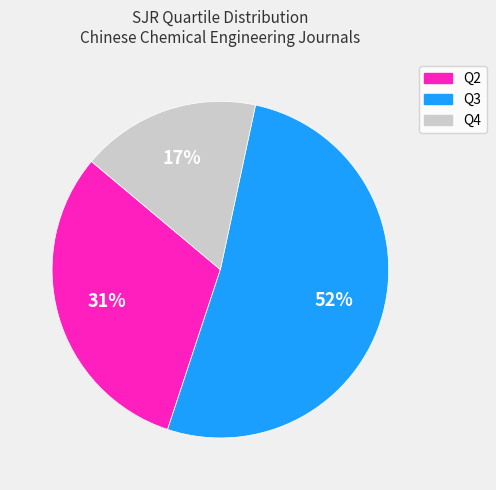

Is the sum of Q3 and Q4 greater than half?

Yes